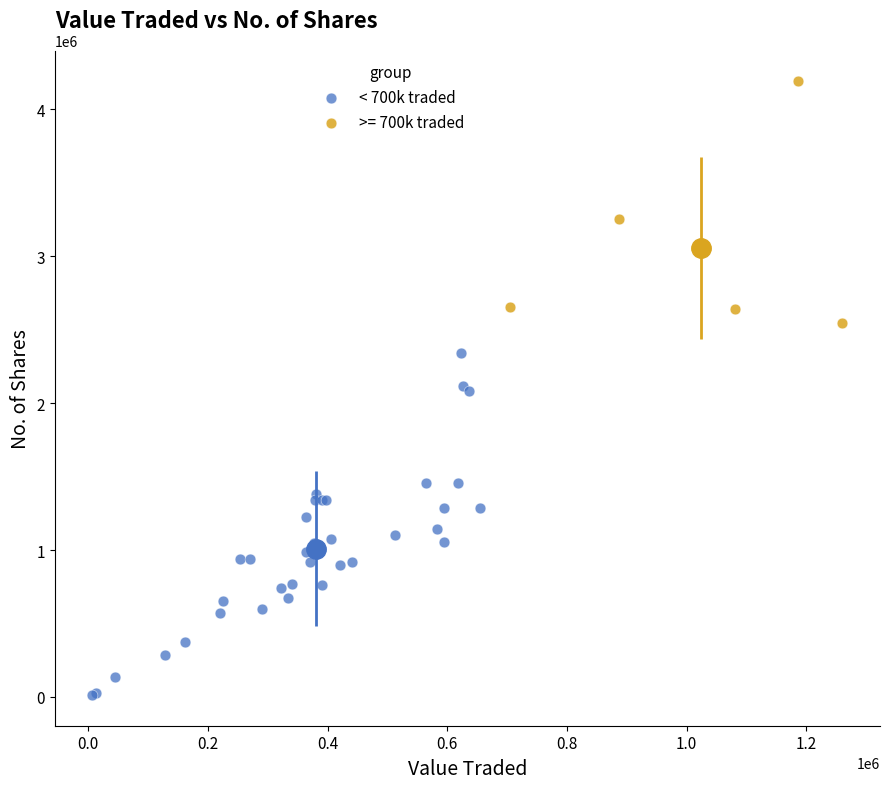

Which series reaches the maximum Y coordinate?

>= 700k traded